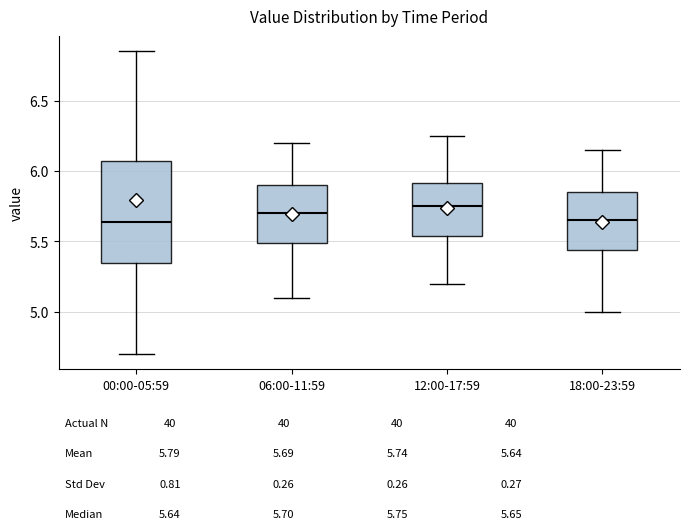

Reading left to right, transcribe this box plot: for each box, give where its median line is, the range the box spans, and where its two whiskers end, as read against the y-axis. The values are not printed on the chart, so give them approximately, as read against the axis.

00:00-05:59: median 5.65, box 5.35 to 6.05, whiskers 4.70 to 6.85
06:00-11:59: median 5.70, box 5.50 to 5.90, whiskers 5.10 to 6.20
12:00-17:59: median 5.75, box 5.55 to 5.90, whiskers 5.20 to 6.25
18:00-23:59: median 5.65, box 5.45 to 5.85, whiskers 5.00 to 6.15